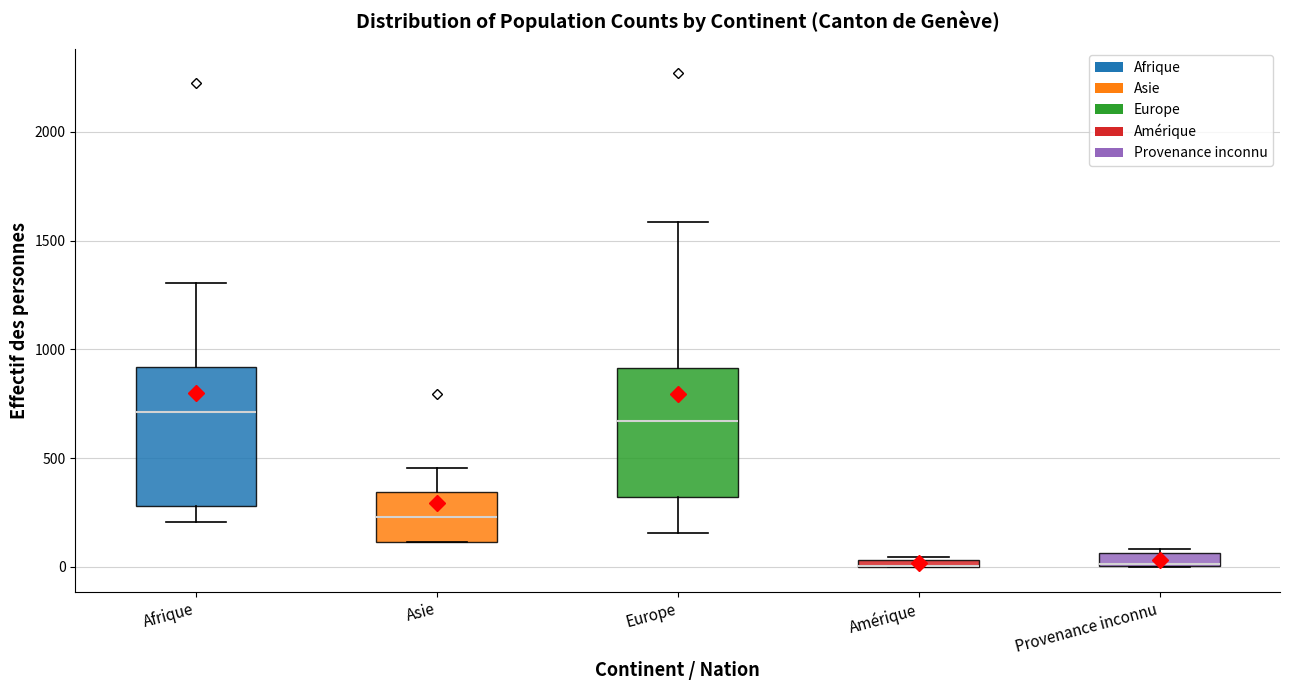

Where is the lower edge of the box for Amérique on the y-axis? The values are not printed on the chart, so give them approximately, as read against the axis.

0